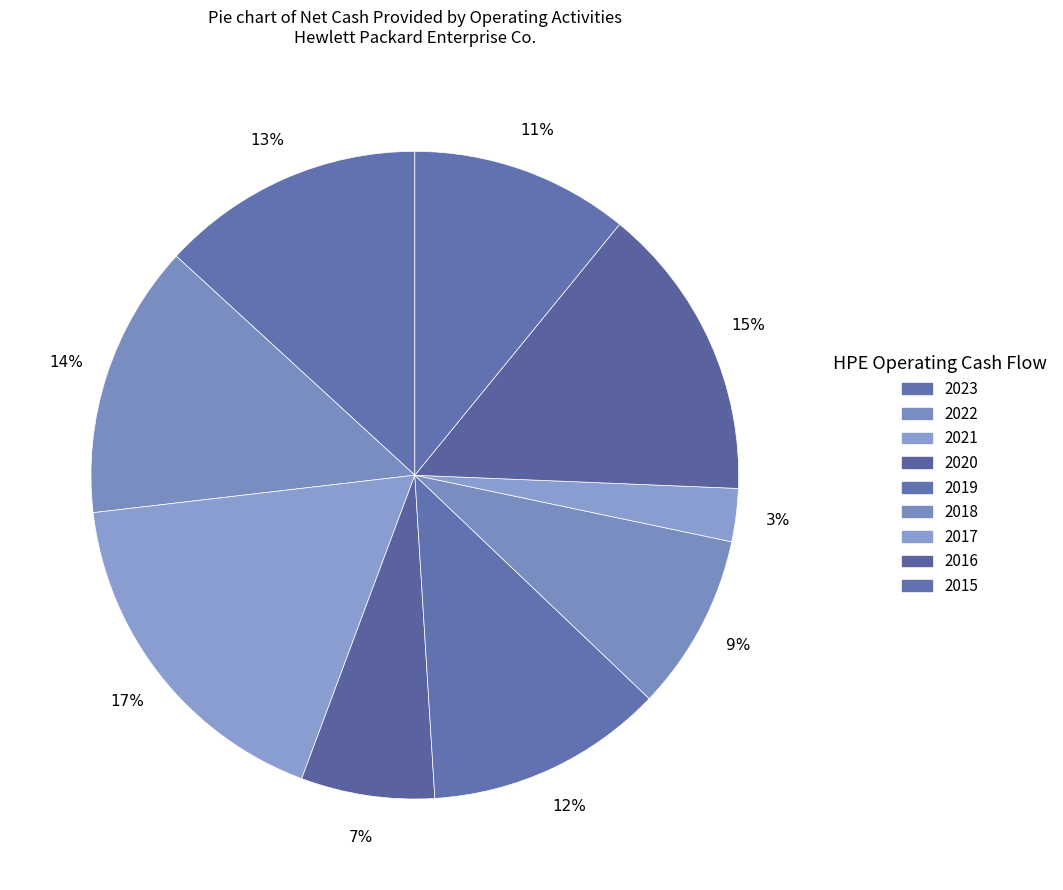

How many segments does this pie chart have?

9